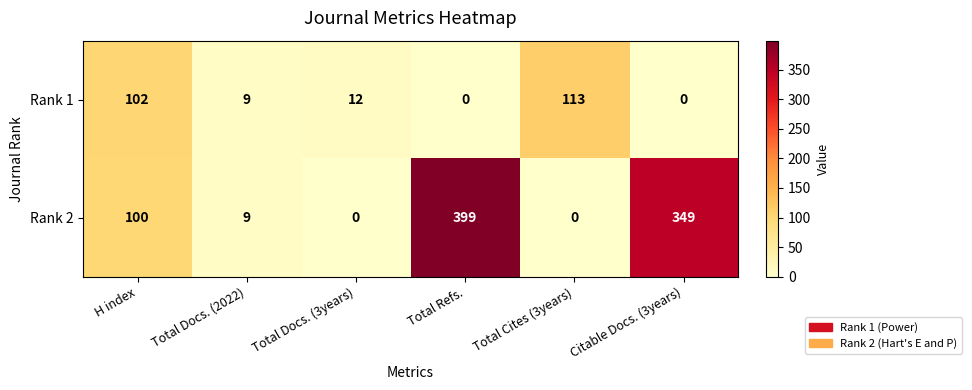

At which category is the sum across all series the highest?

Total Refs.